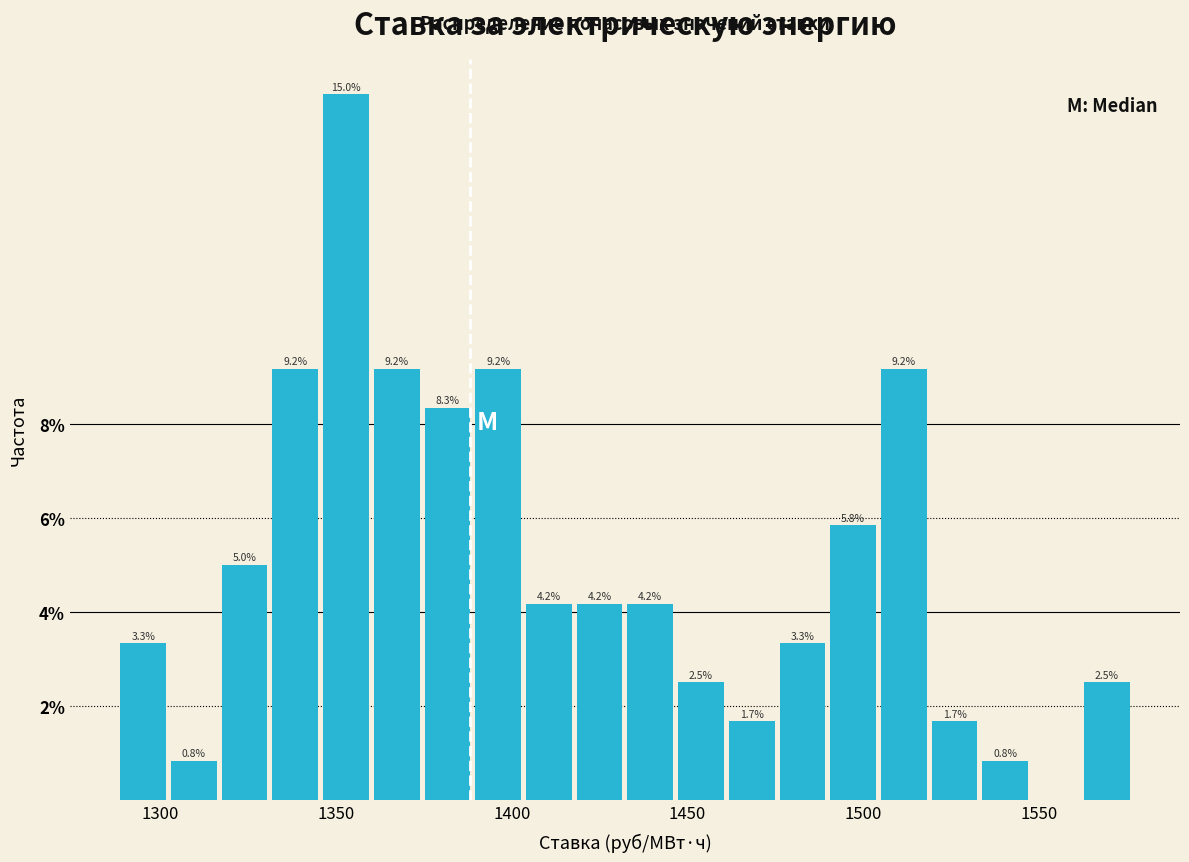

Around what value on the x-axis is the tallest bar? Give the approximate position of its centre, as read against the axis.

1355